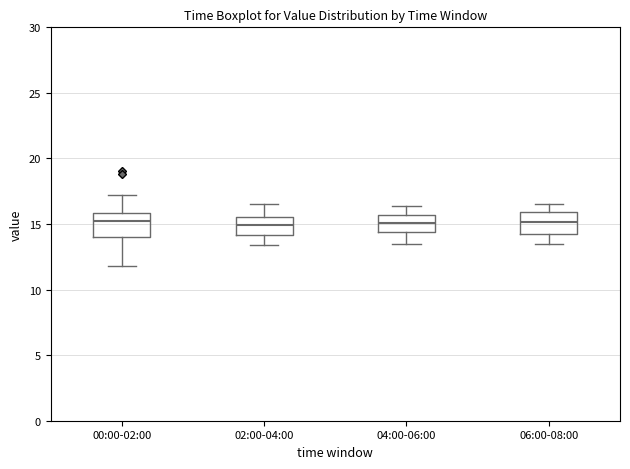

Reading left to right, read every box against the y-axis: the position of its median line, the range the box covers, and the ends of its whiskers. The values are not printed on the chart, so give them approximately, as read against the axis.

00:00-02:00: median 15.0, box 14.0 to 16.0, whiskers 12.0 to 17.0
02:00-04:00: median 15.0, box 14.0 to 15.5, whiskers 13.5 to 16.5
04:00-06:00: median 15.0, box 14.5 to 15.5, whiskers 13.5 to 16.5
06:00-08:00: median 15.0, box 14.5 to 16.0, whiskers 13.5 to 16.5